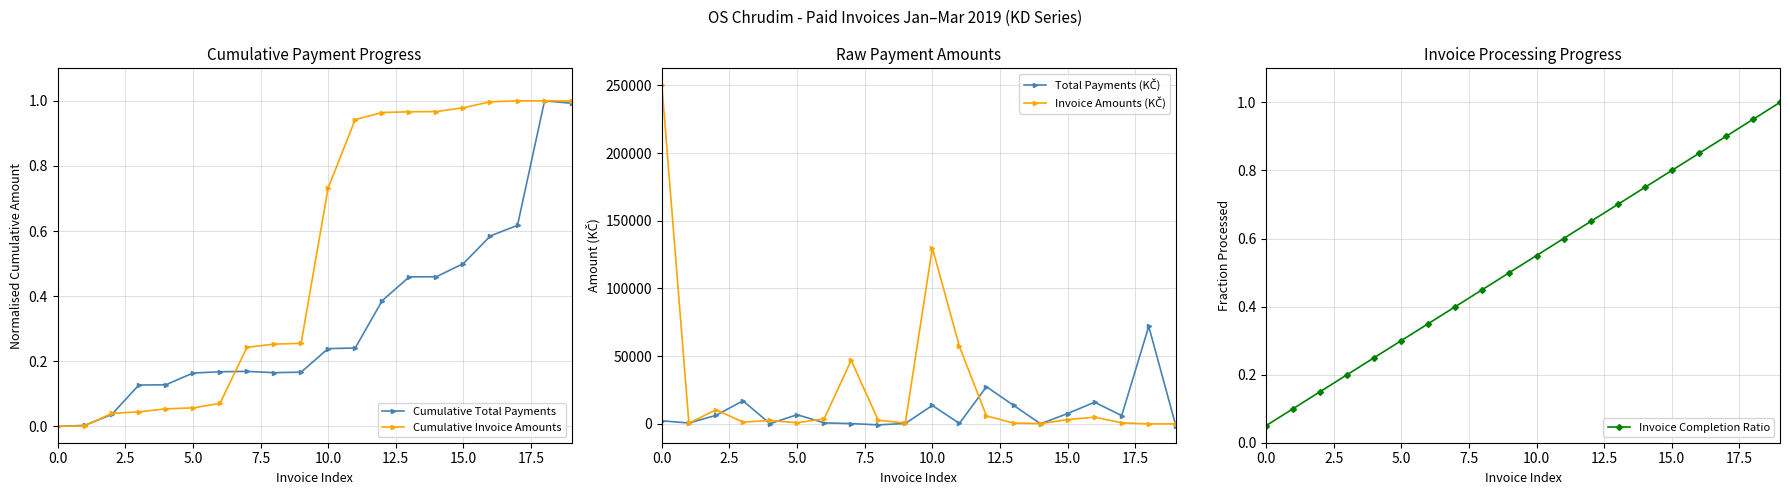

Which series has the largest range (max minus min)?

Invoice Amounts (KČ)